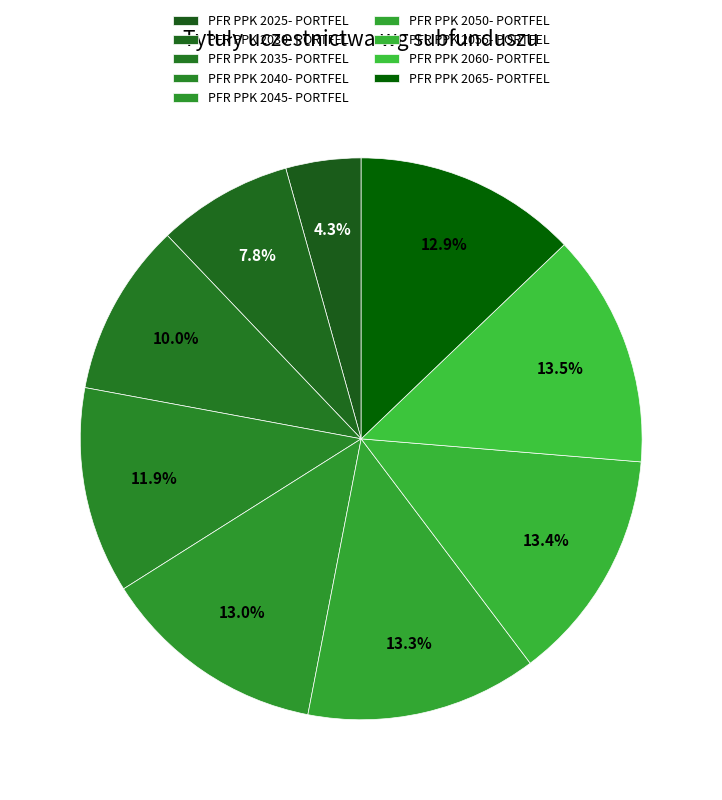

Rank the categories by value from highest to lowest.

PFR PPK 2060- PORTFEL, PFR PPK 2055- PORTFEL, PFR PPK 2050- PORTFEL, PFR PPK 2045- PORTFEL, PFR PPK 2065- PORTFEL, PFR PPK 2040- PORTFEL, PFR PPK 2035- PORTFEL, PFR PPK 2030- PORTFEL, PFR PPK 2025- PORTFEL